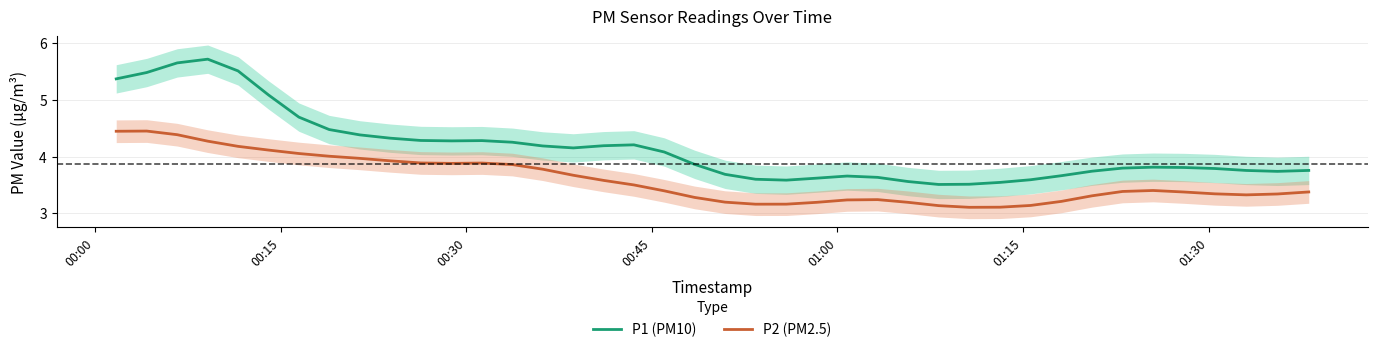

What are all the series names shown in the legend?

P1 (PM10), P2 (PM2.5)